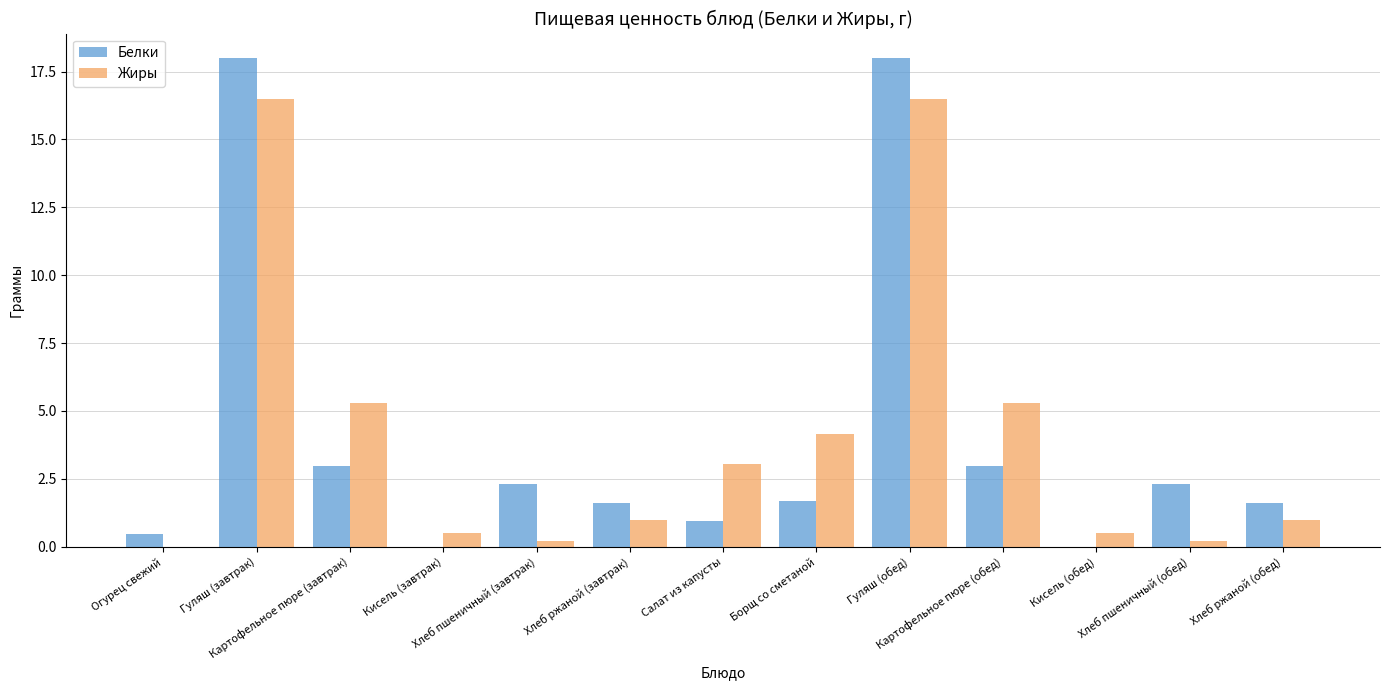

What is the maximum value for Белки?

18.0